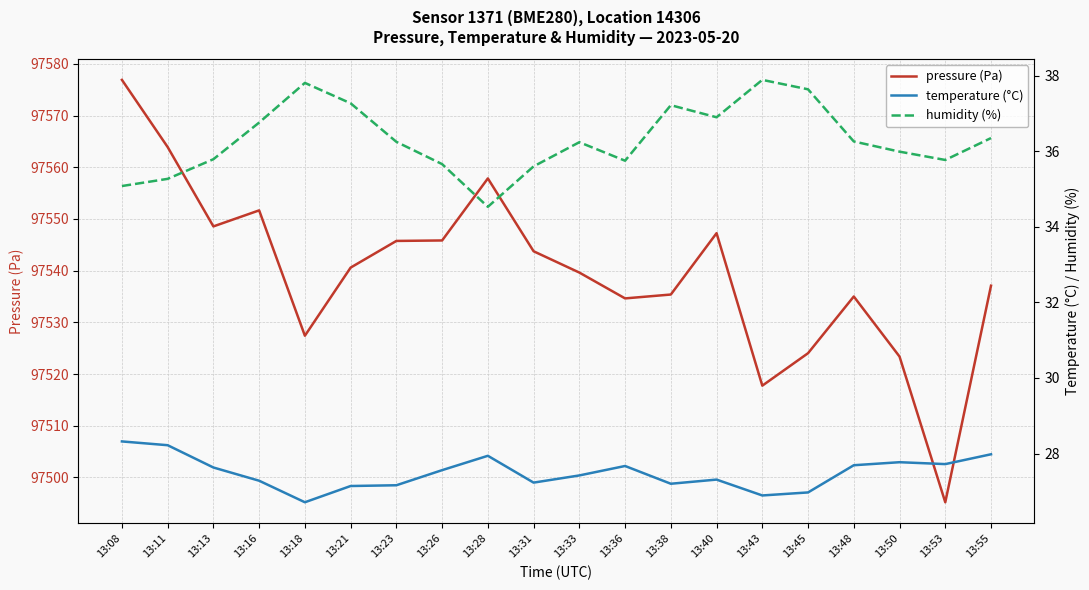

What is the lowest value of the pressure (Pa) series?

97495.2